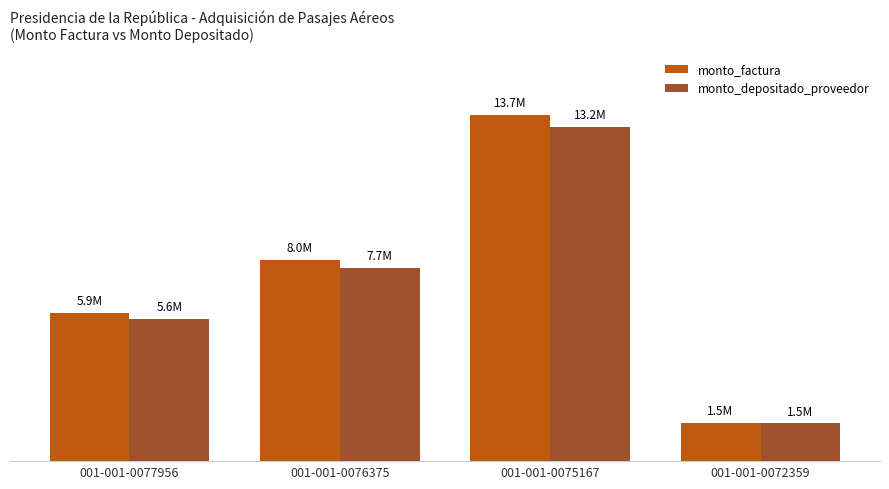

Reading left to right, extract all data points from this chart.

monto_factura: 5873713	7985696	13714409	1529000
monto_depositado_proveedor: 5636012	7664313	13248598	1494428